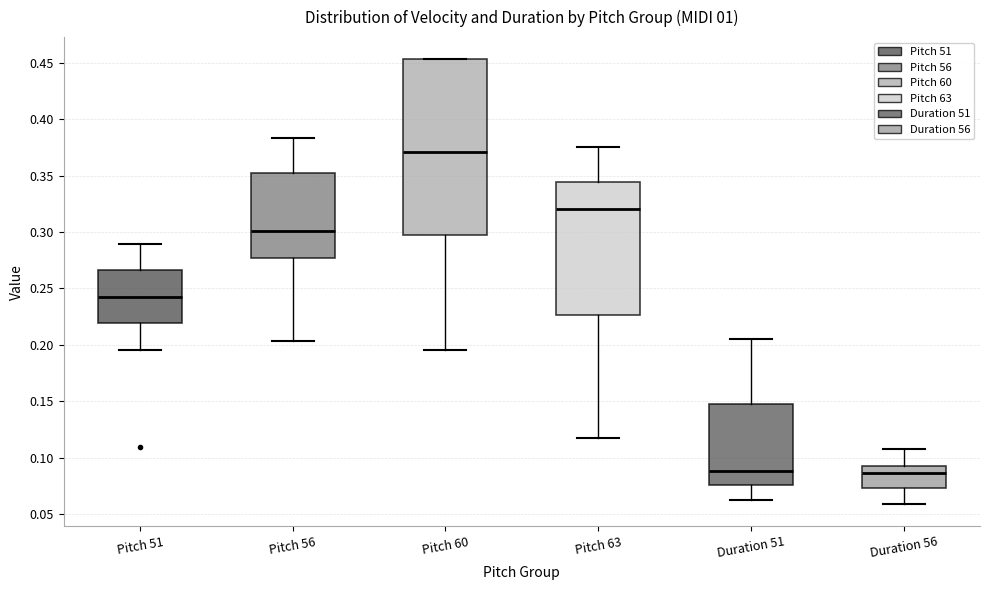

Reading left to right, read every box against the y-axis: the position of its median line, the range the box covers, and the ends of its whiskers. The values are not printed on the chart, so give them approximately, as read against the axis.

Pitch 51: median 0.240, box 0.220 to 0.265, whiskers 0.195 to 0.290
Pitch 56: median 0.300, box 0.275 to 0.350, whiskers 0.205 to 0.385
Pitch 60: median 0.370, box 0.295 to 0.455, whiskers 0.195 to 0.455
Pitch 63: median 0.320, box 0.225 to 0.345, whiskers 0.115 to 0.375
Duration 51: median 0.090, box 0.075 to 0.150, whiskers 0.060 to 0.205
Duration 56: median 0.085, box 0.075 to 0.090, whiskers 0.060 to 0.110